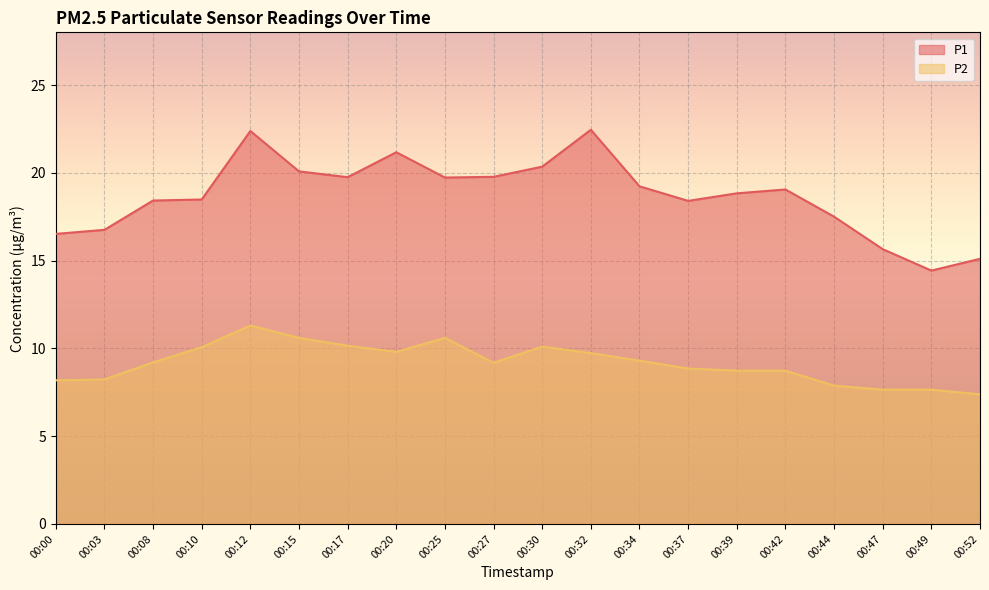

Which series has the widest spread of values?

P1